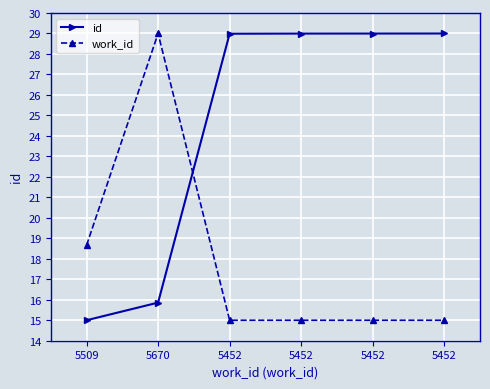

How many lines are shown in the chart?

2